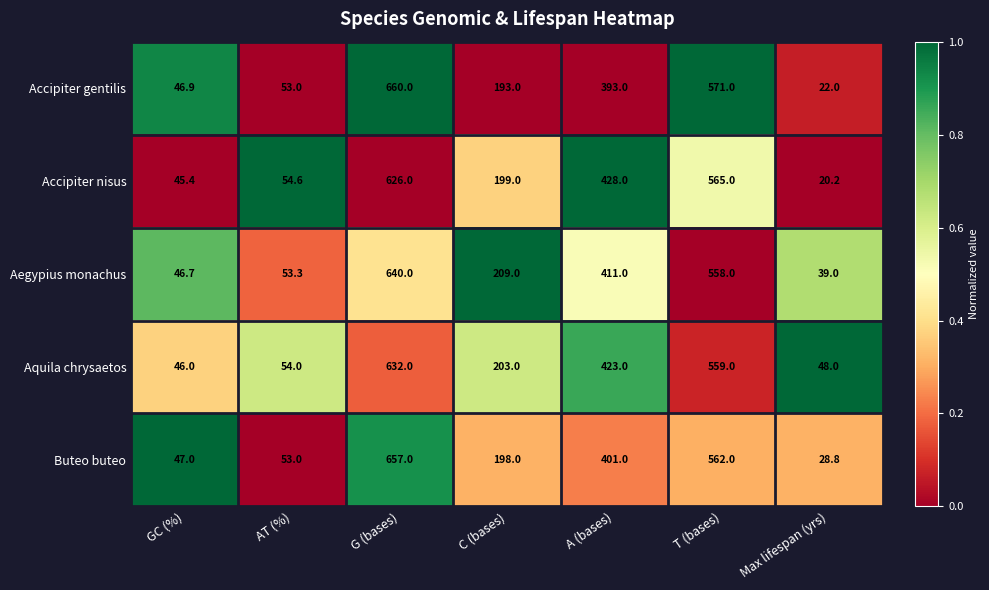

Which series changed the most between C (bases) and A (bases)?

Accipiter nisus